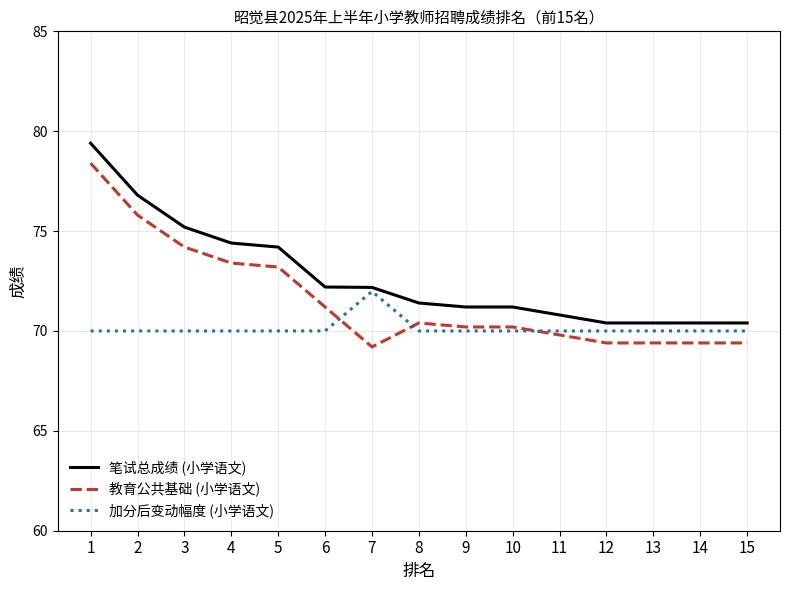

List the series in order of their overall mean, highest first.

笔试总成绩 (小学语文), 教育公共基础 (小学语文), 加分后变动幅度 (小学语文)